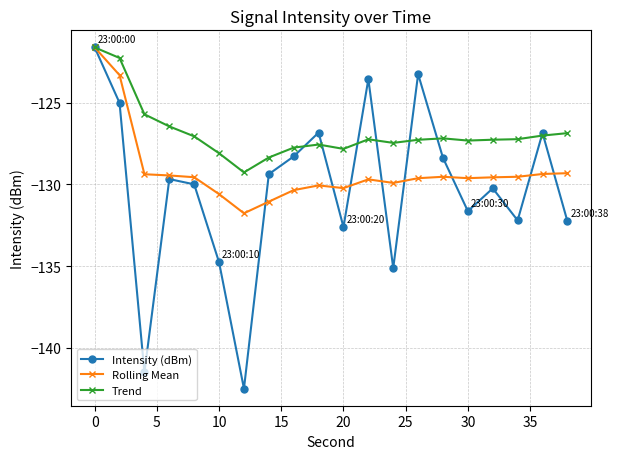

Which series has the largest total across all categories?

Trend